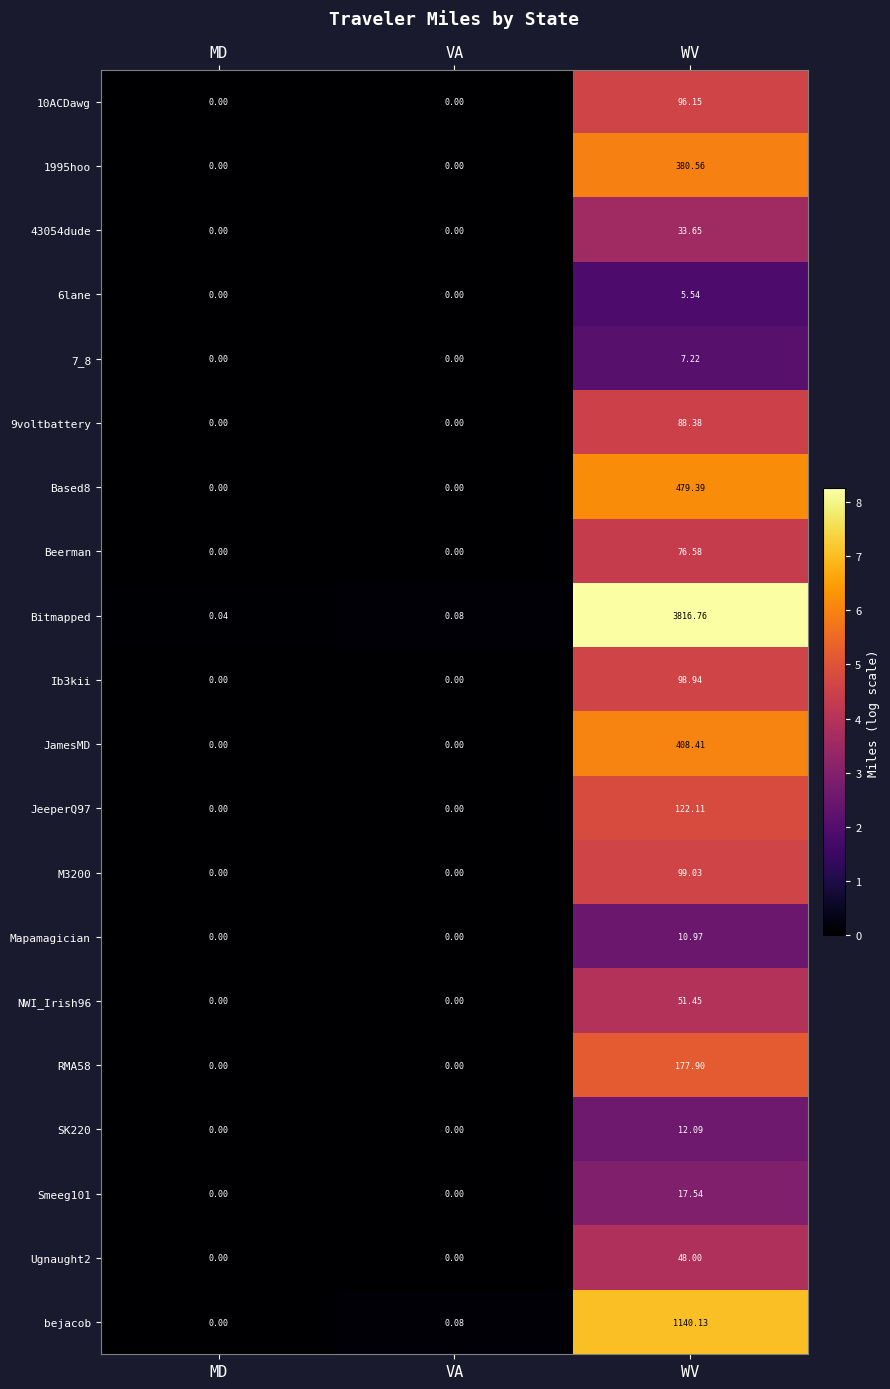

How many distinct data groups are displayed?

20